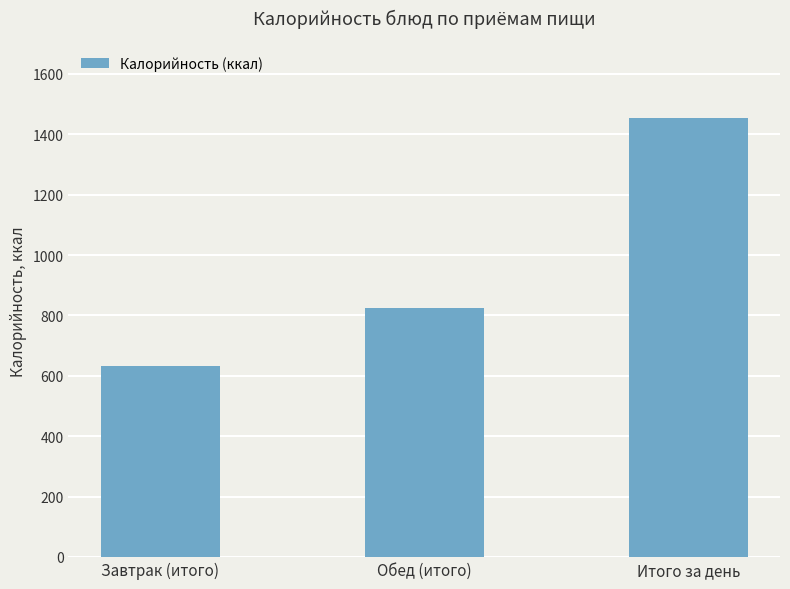

Is it true that the value at Завтрак (итого) is 1081?

False